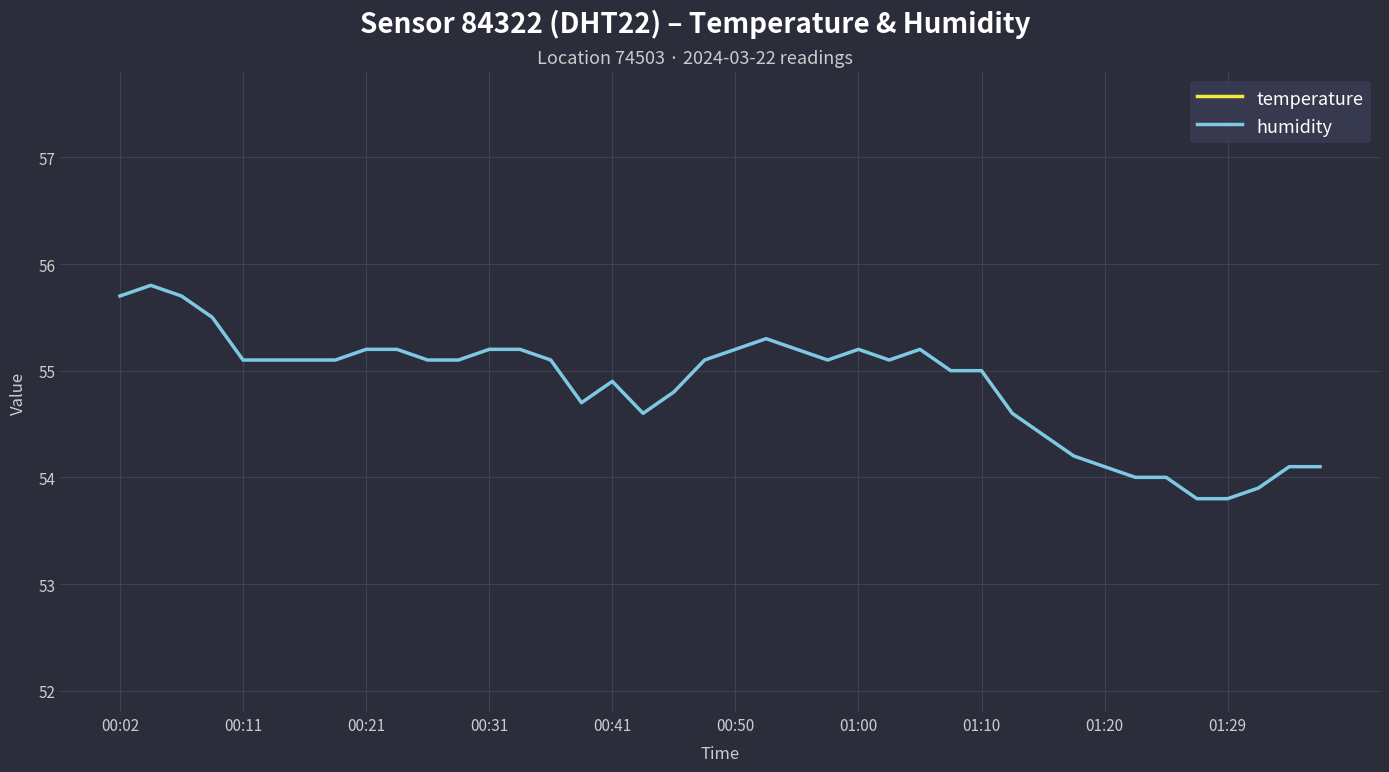

True or false: temperature and humidity cross at least once.

False